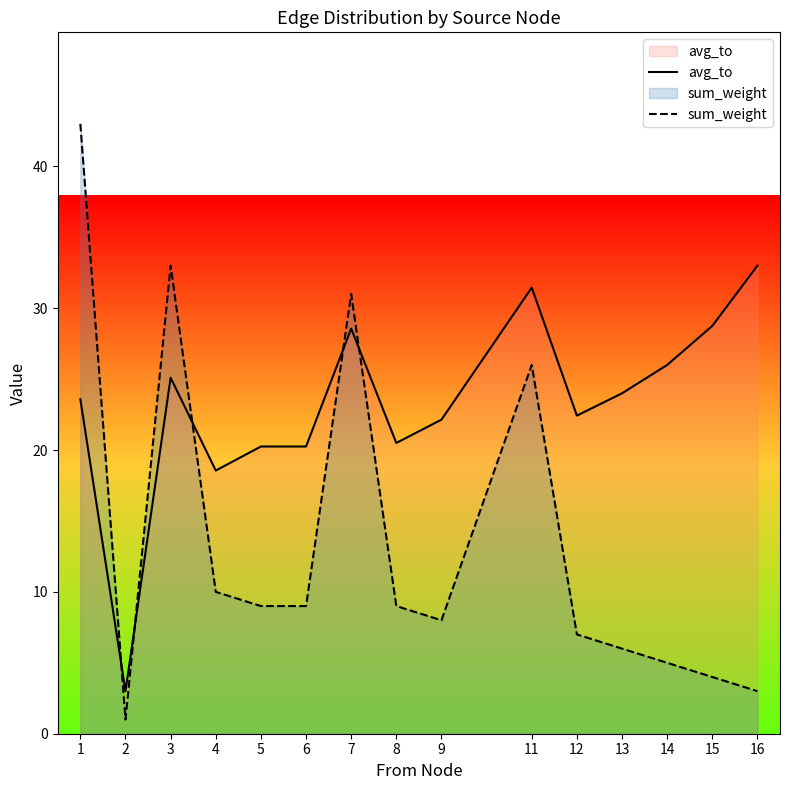

What is the total value across all series at 13?

30.0